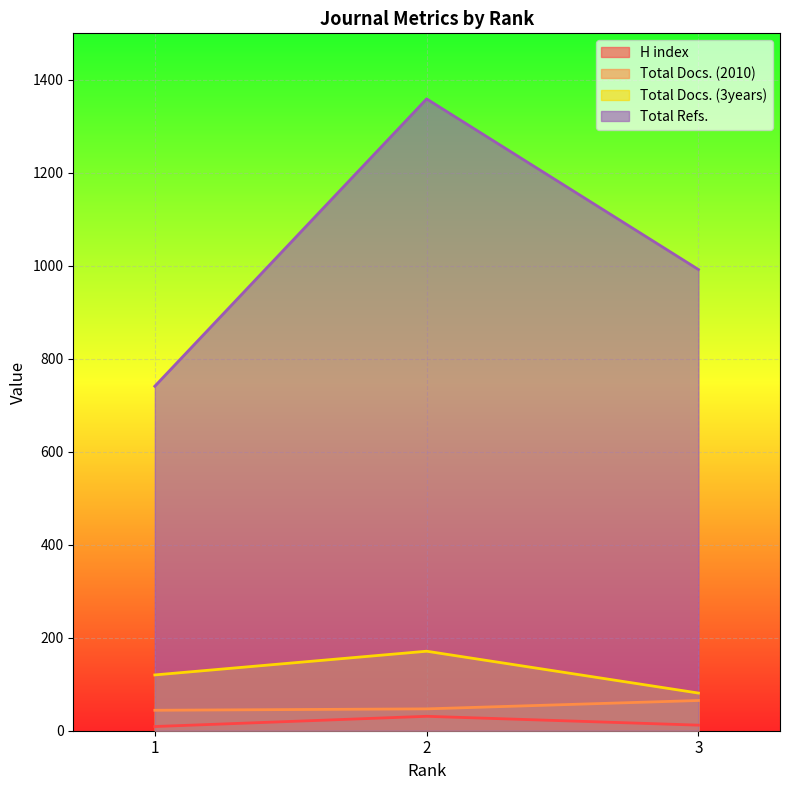

What is the approximate value of Total Docs. (2010) at 2, to the nearest 10?

50